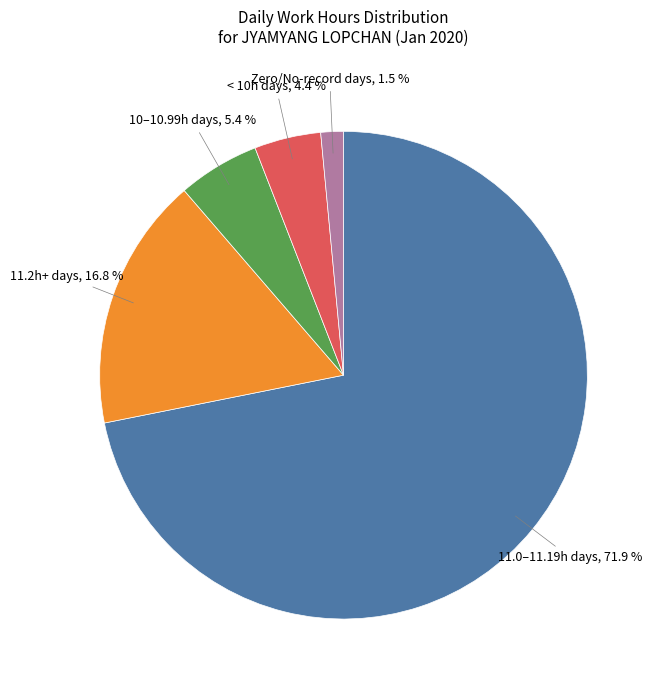

Is there a majority slice in this chart?

Yes